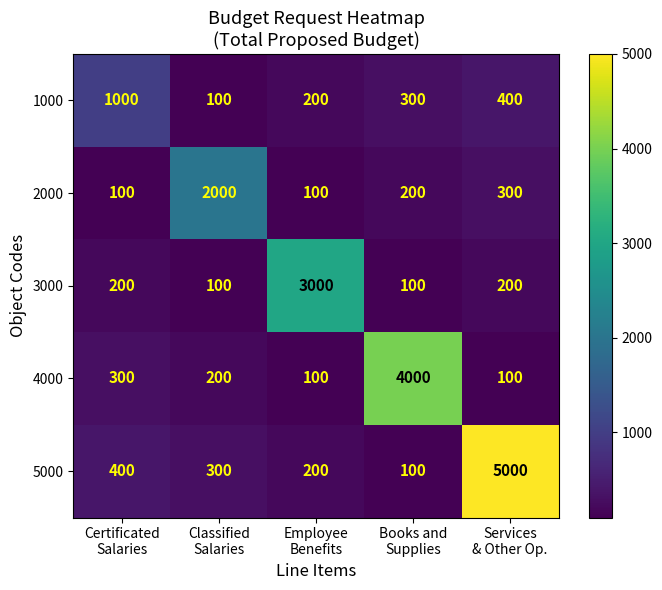

At which category is the sum across all series the highest?

Services
& Other Op.